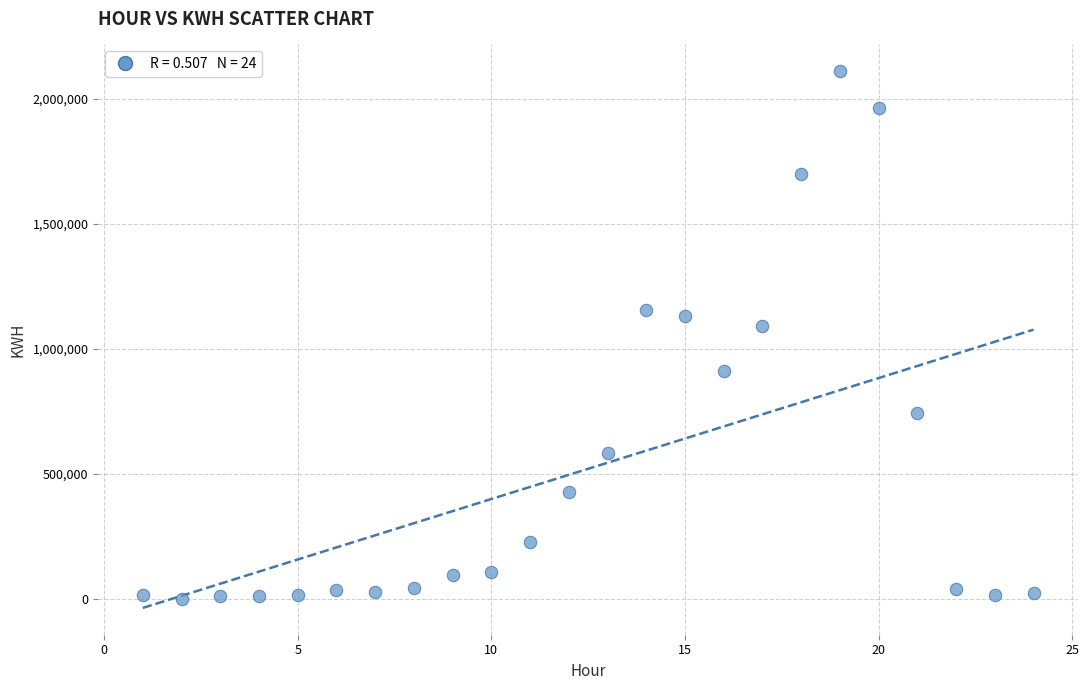

What is the range of X values (max minus min)?

23.0